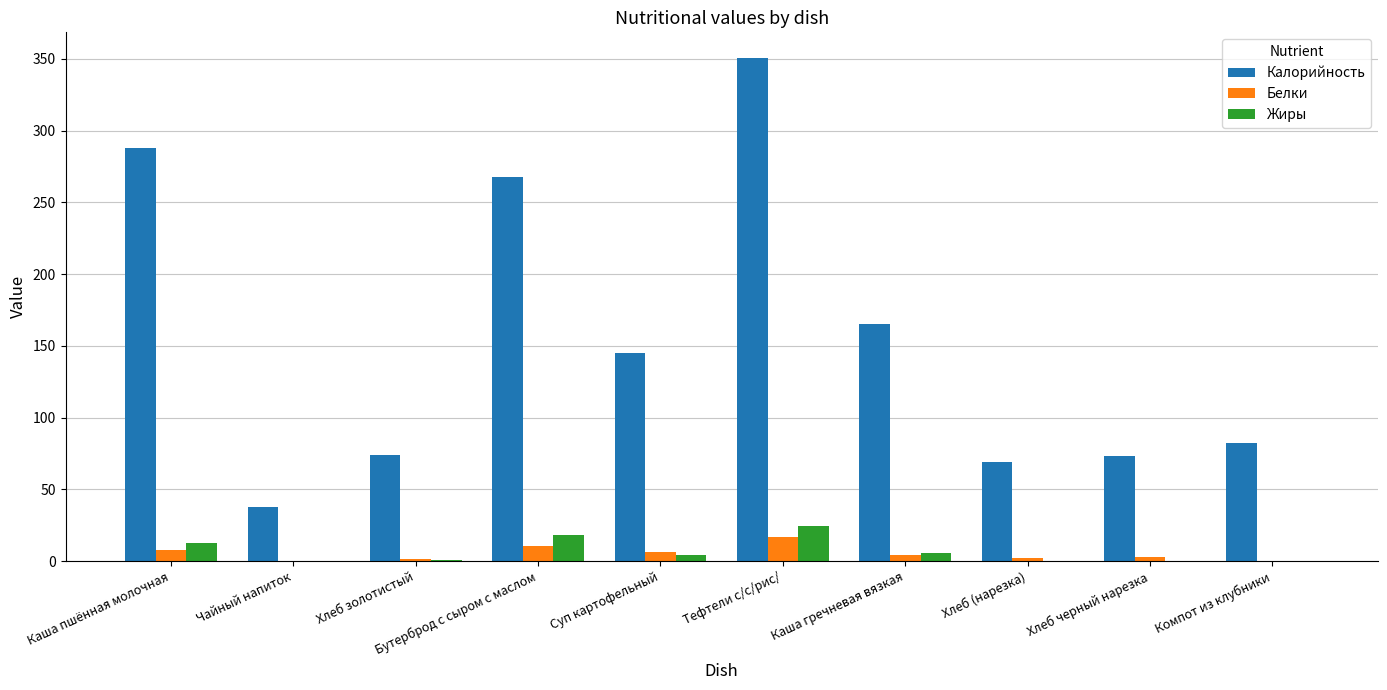

Between Каша пшённая молочная and Хлеб золотистый, which series saw the biggest shift?

Калорийность